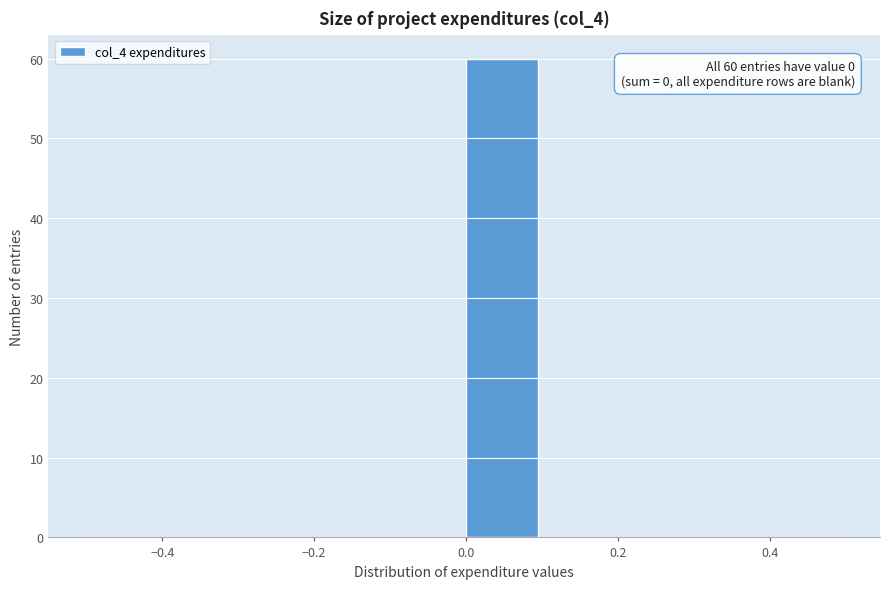

Over which range of the x-axis is the bar tallest?

0.0 to 0.1